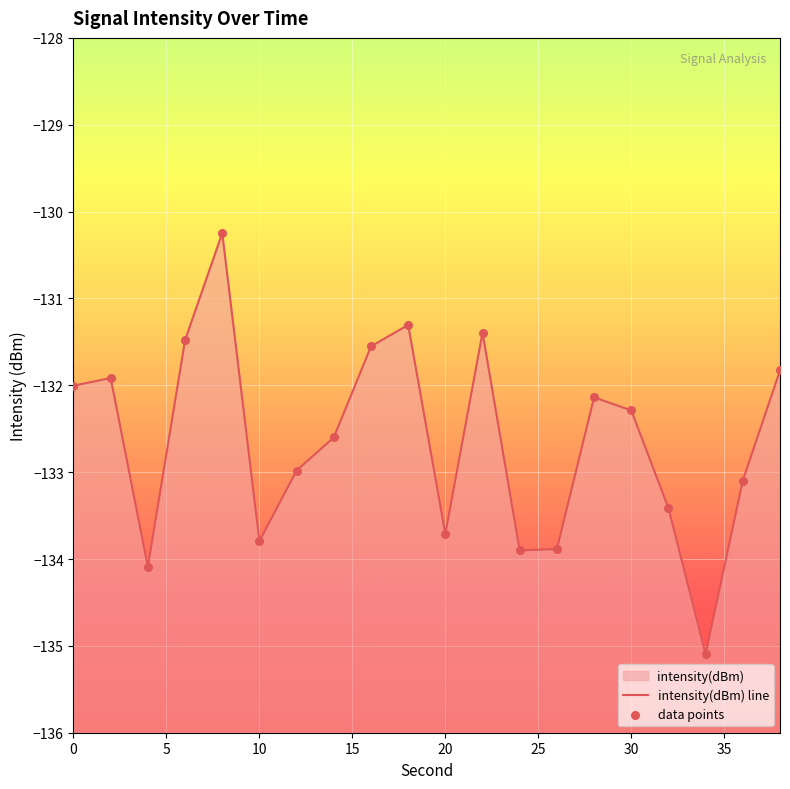

Between 12 and 34, which is larger?

12